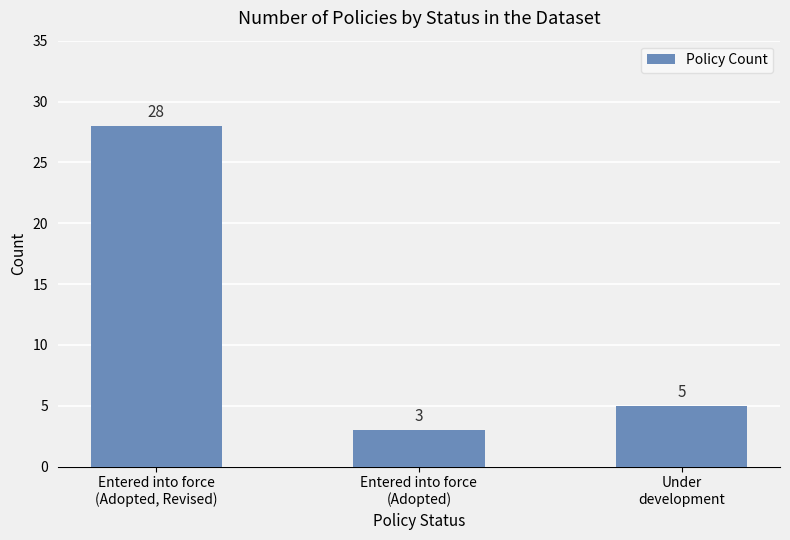

What is the ratio of the value at Entered into force
(Adopted, Revised) to the value at Entered into force
(Adopted)?

9.3